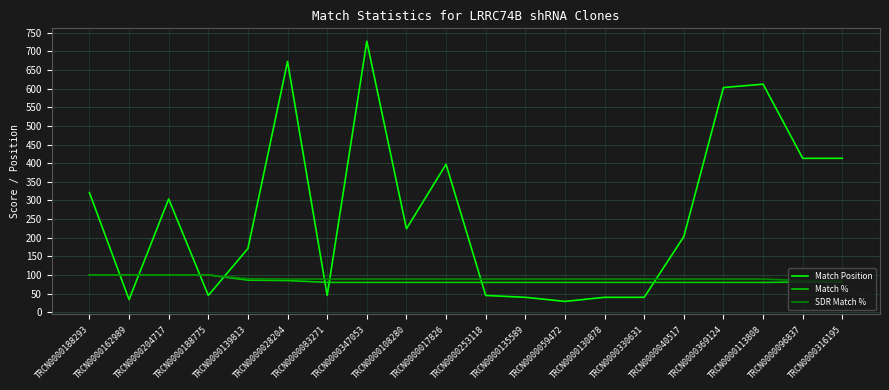

Which series changed the most between TRCN0000017826 and TRCN0000369124?

Match Position